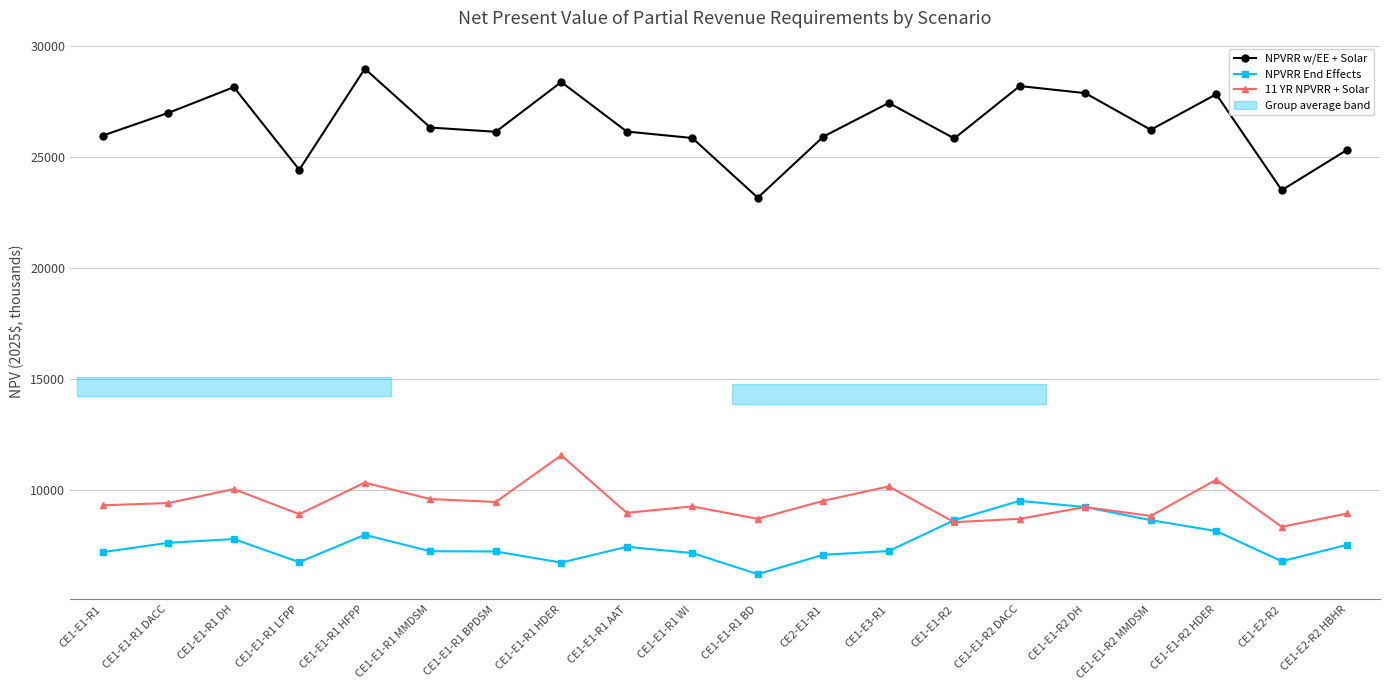

What is the lowest value of the NPVRR End Effects series?

6210